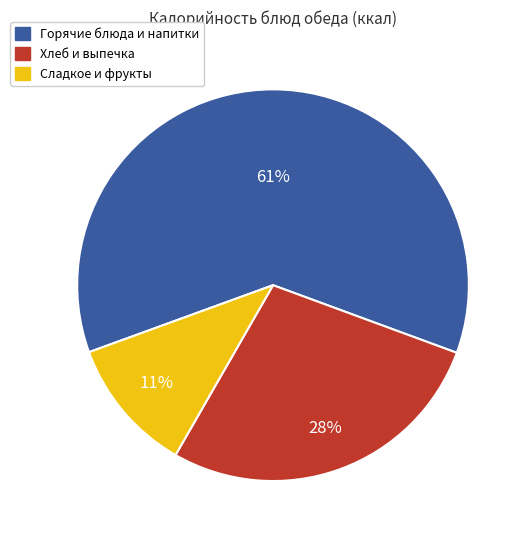

Count the number of slices in the pie.

3